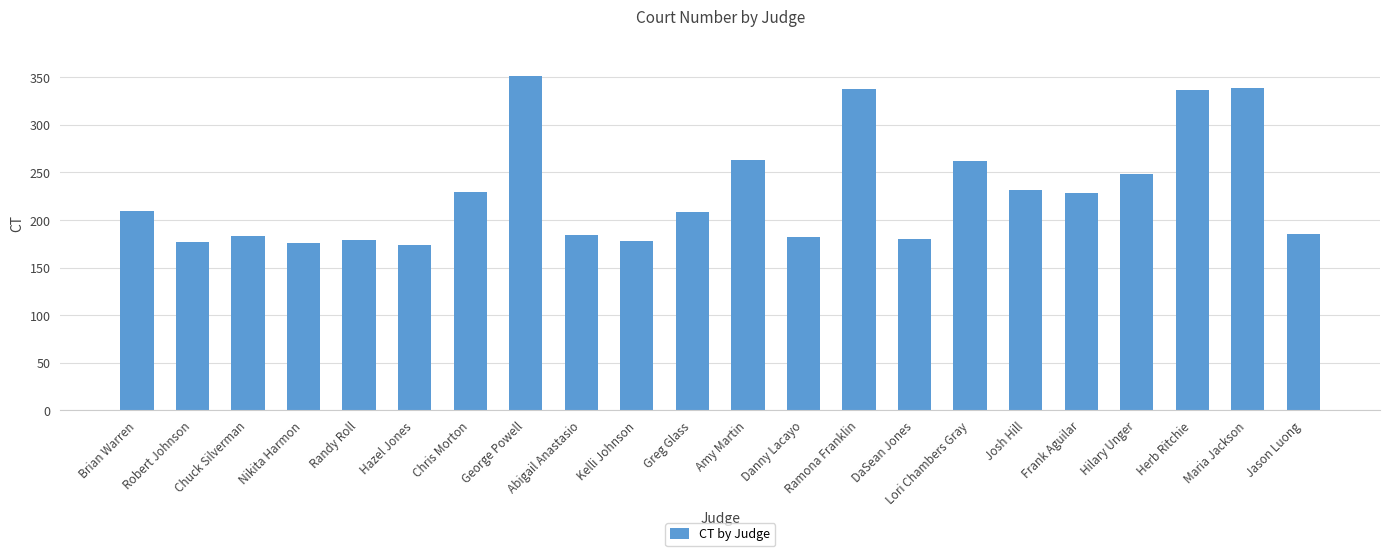

What is the value of the 5th bar from the left?

179